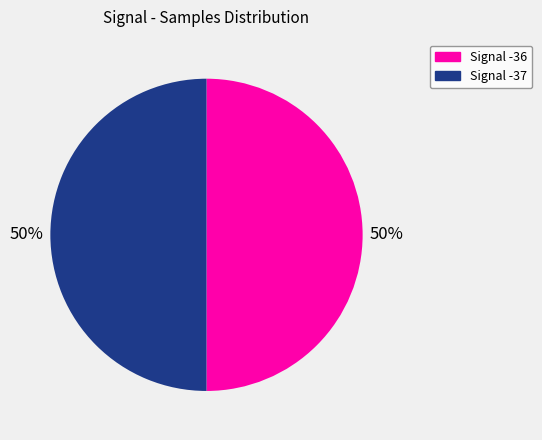

To the nearest percent, what is the average slice percentage?

50%